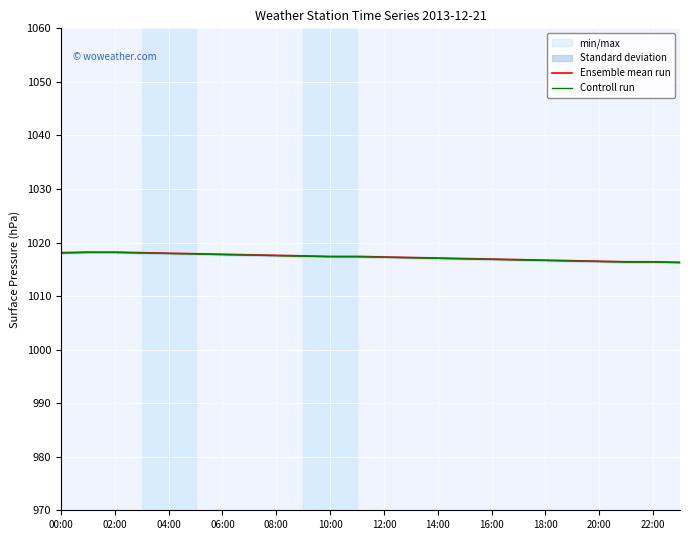

The Ensemble mean run series shows 1374.3 at 16:00. True or false?

False